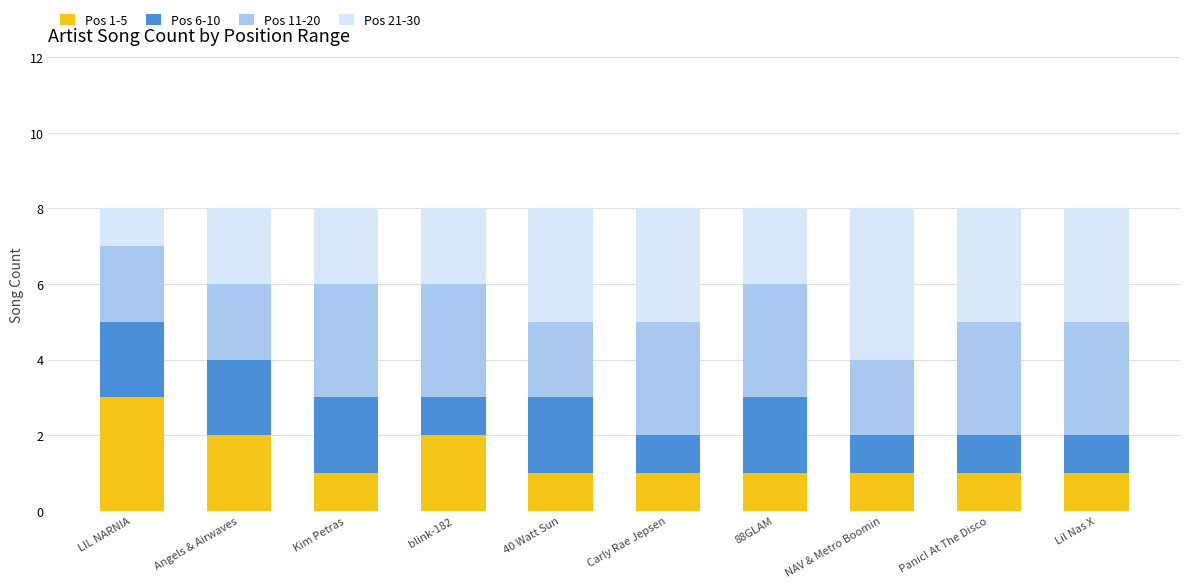

Which category has the highest value in the Pos 1-5 series?

LIL NARNIA